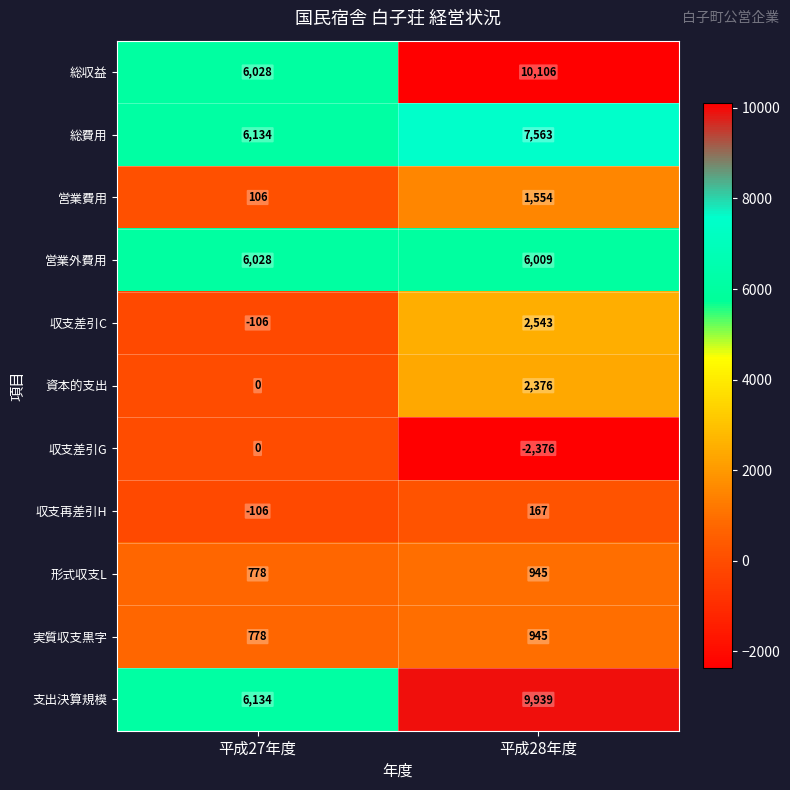

What is the sum of the 営業外費用 values at 平成28年度 and 平成27年度?

12037